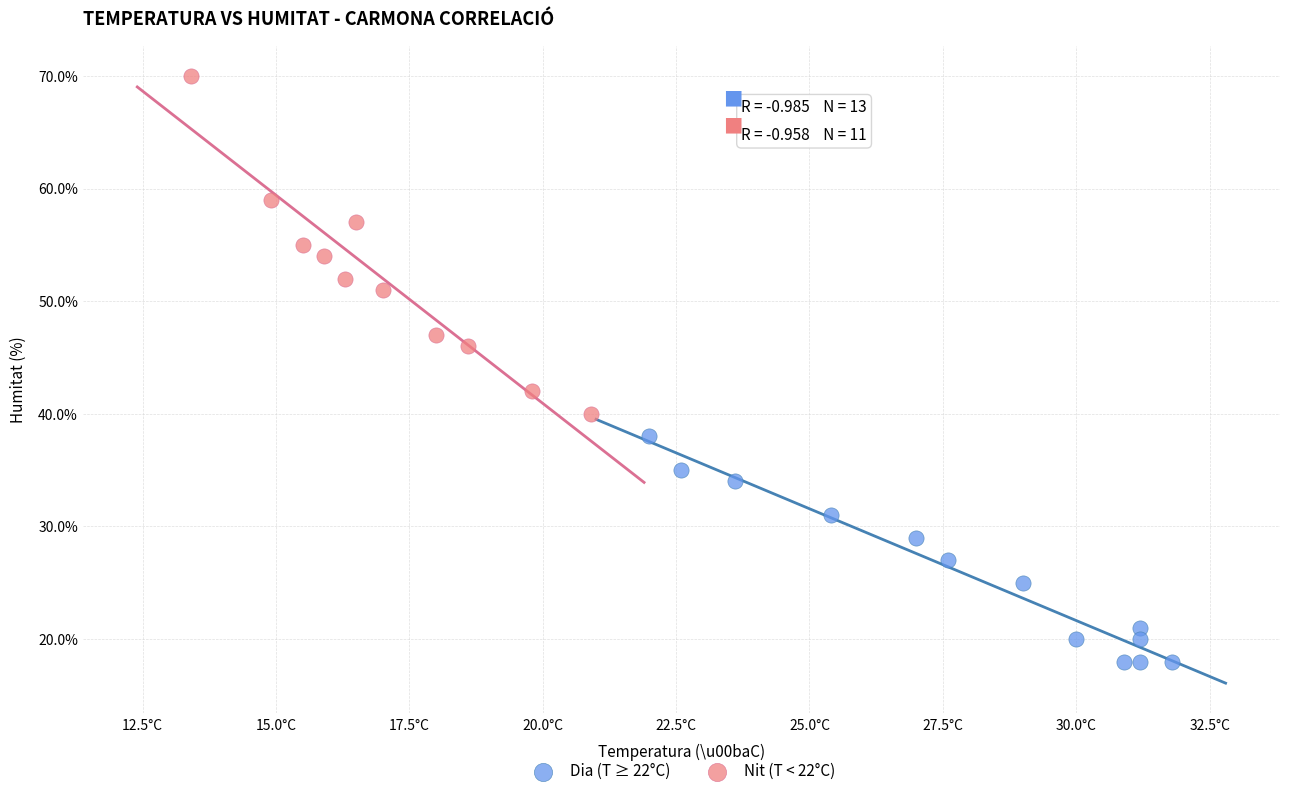

Which series reaches the minimum Y coordinate?

Dia (T ≥ 22°C)